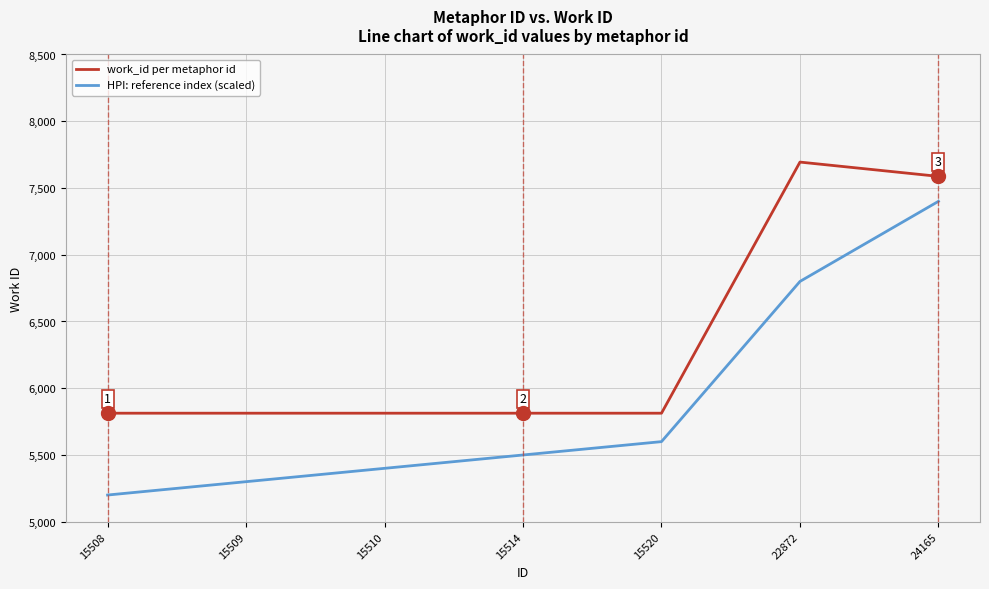

True or false: HPI: reference index (scaled) has more than 1 interior local peaks.

False